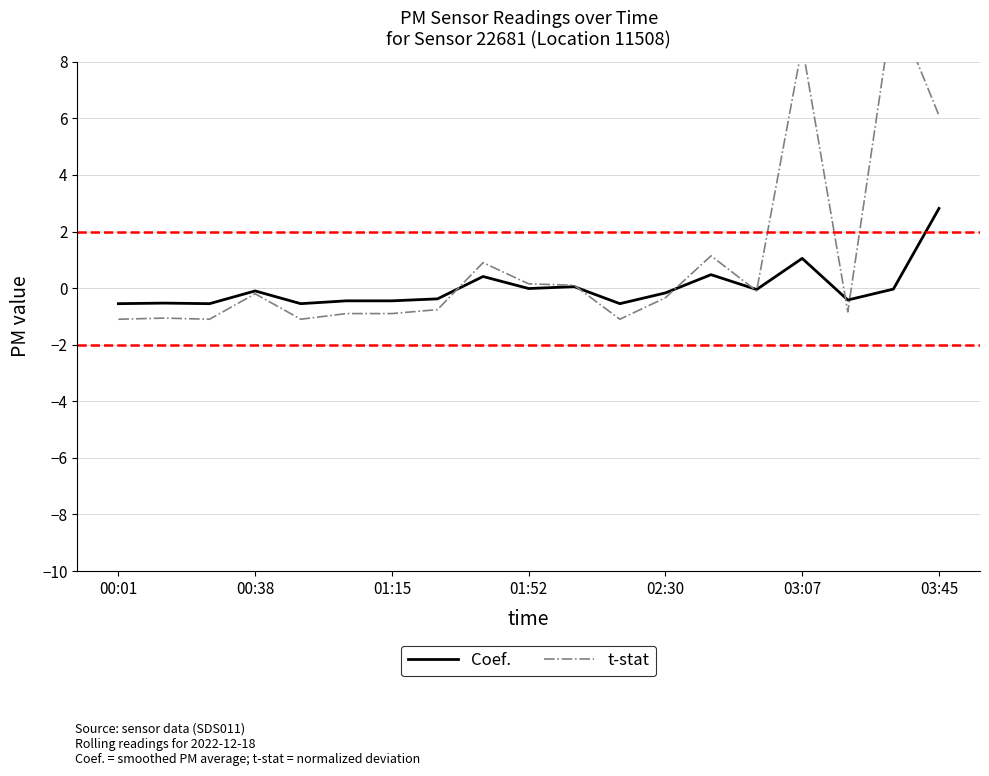

At which category does the chart reach its peak across all series?

17